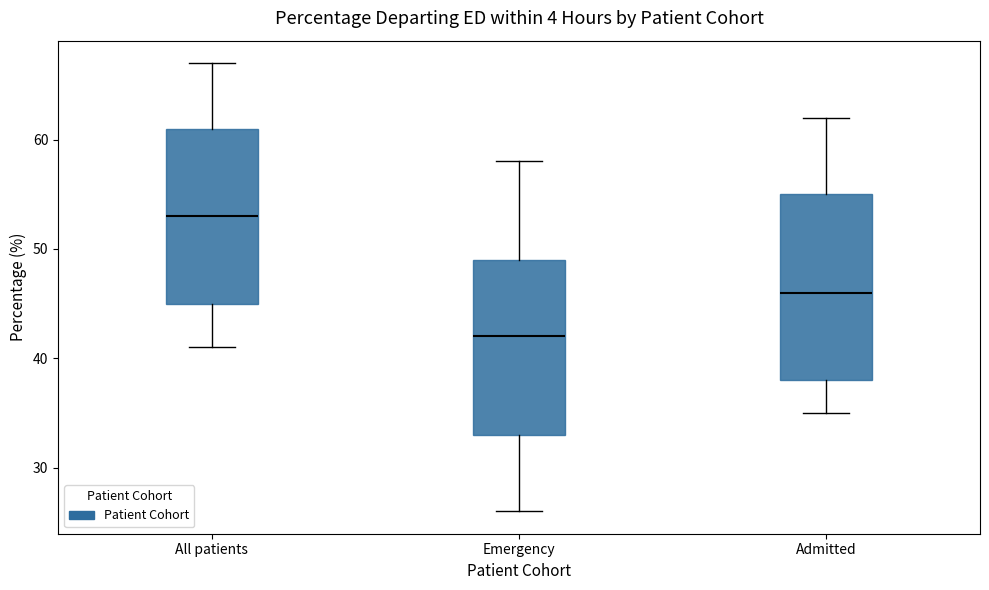

Where does the upper whisker of the box for All patients end on the y-axis? The values are not printed on the chart, so give them approximately, as read against the axis.

67